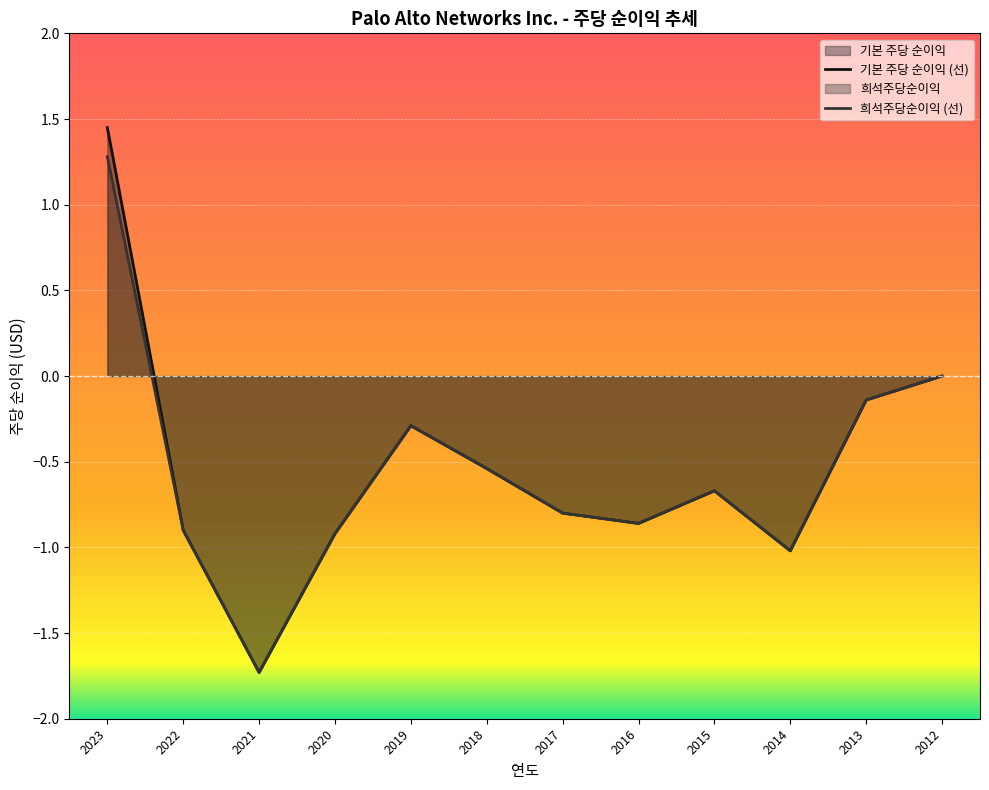

Where is 기본 주당 순이익 nearest to the value 0?

2012